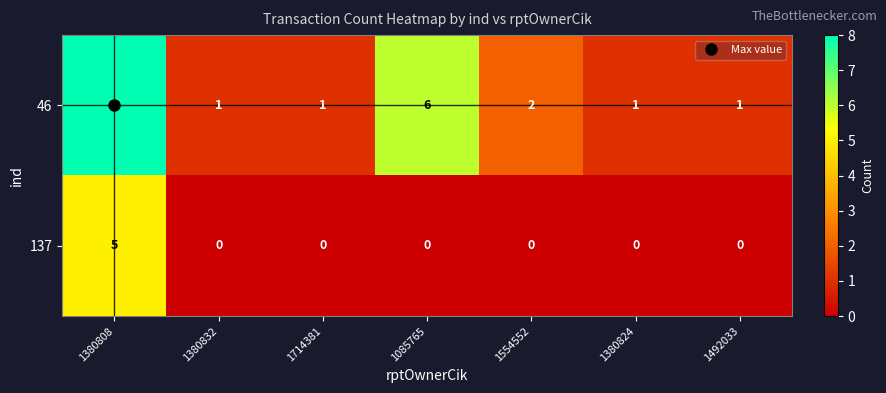

Rank the series by their maximum value, from highest to lowest.

46, 137